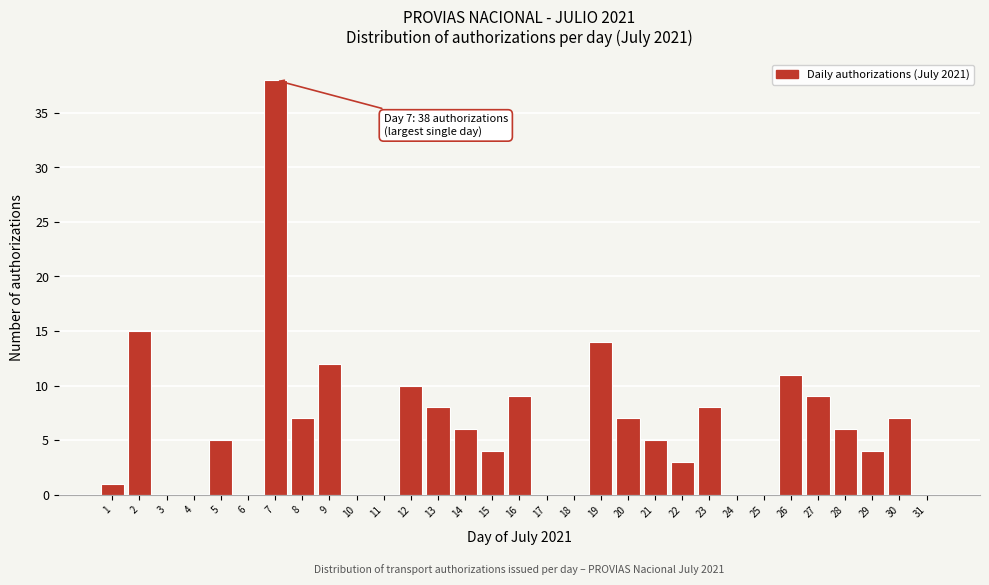

What is the greatest value displayed?

38